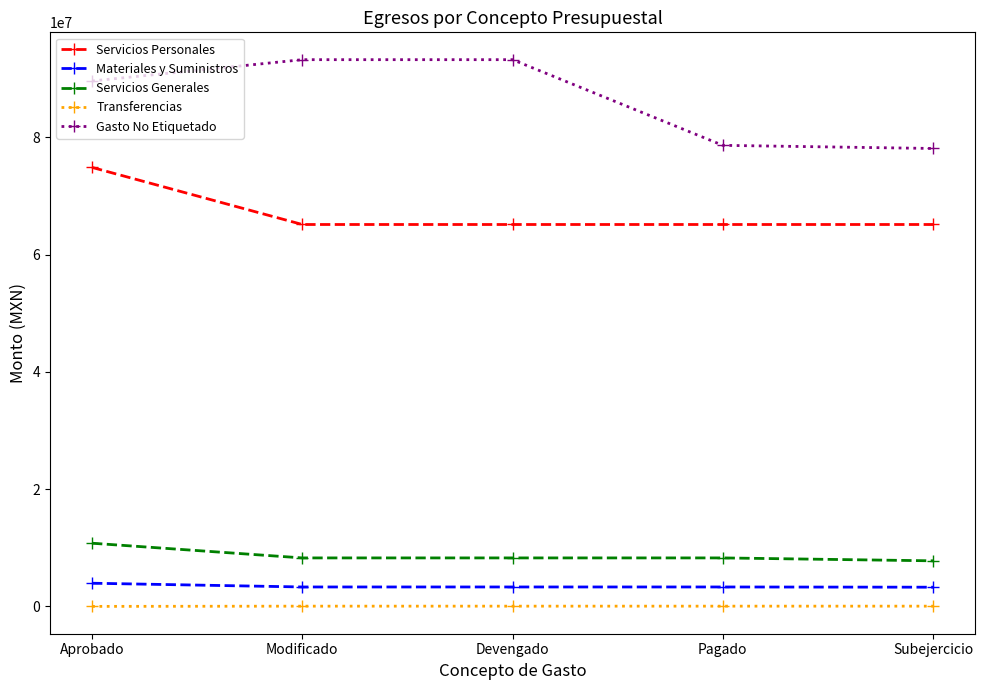

Rank the series by their maximum value, from highest to lowest.

Gasto No Etiquetado, Servicios Personales, Servicios Generales, Materiales y Suministros, Transferencias